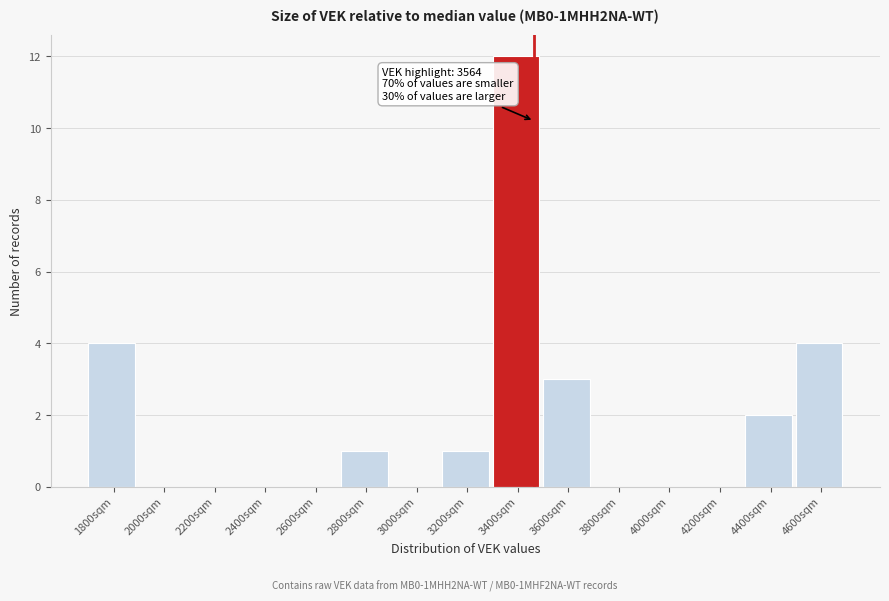

Reading left to right, list all the values displayed in this chart.

1800sqm=4	2000sqm=0	2200sqm=0	2400sqm=0	2600sqm=0	2800sqm=1	3000sqm=0	3200sqm=1	3400sqm=12	3600sqm=3	3800sqm=0	4000sqm=0	4200sqm=0	4400sqm=2	4600sqm=4